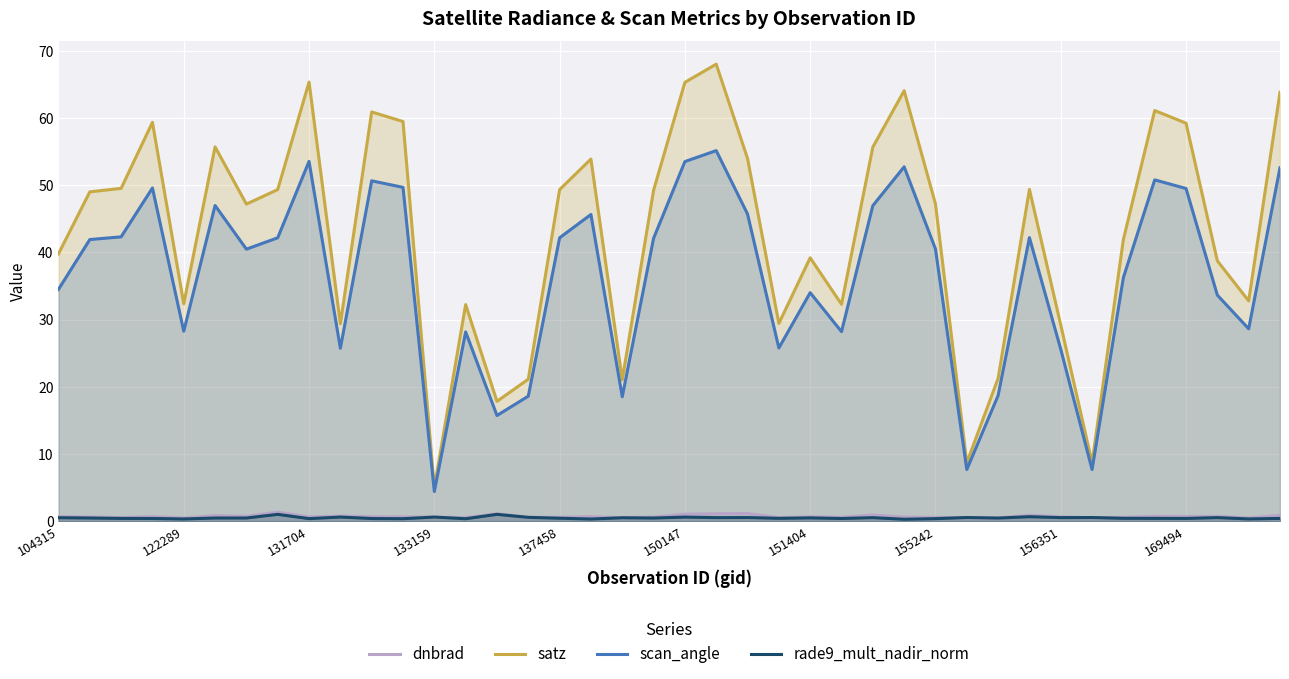

Which series has the largest total across all categories?

satz